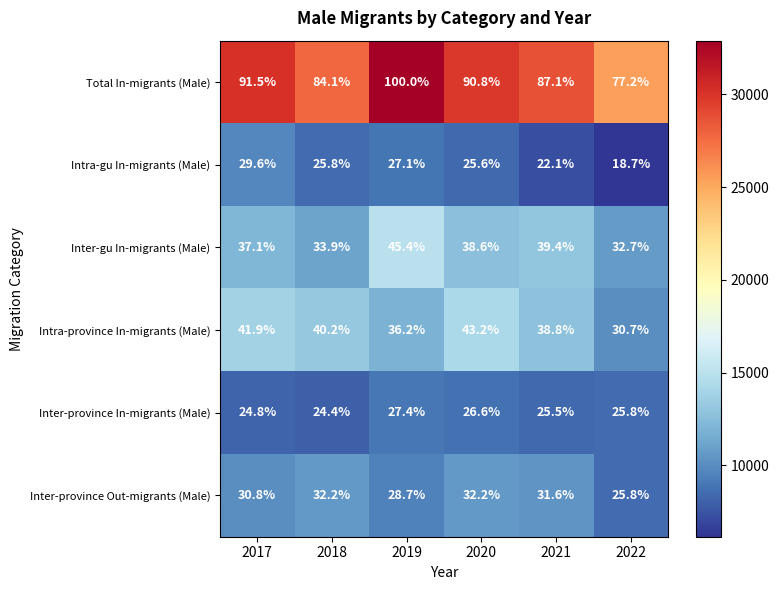

What is the difference between the maximum and minimum values in the Inter-province Out-migrants (Male) series?

6.4